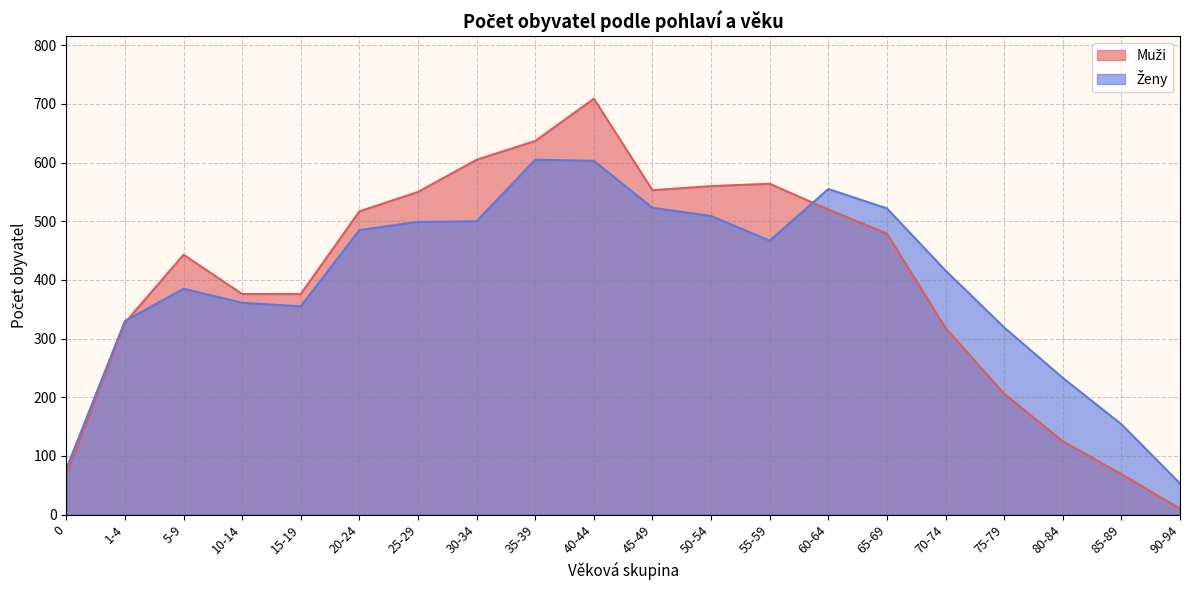

What is the label of the 4th point from the left?

10-14